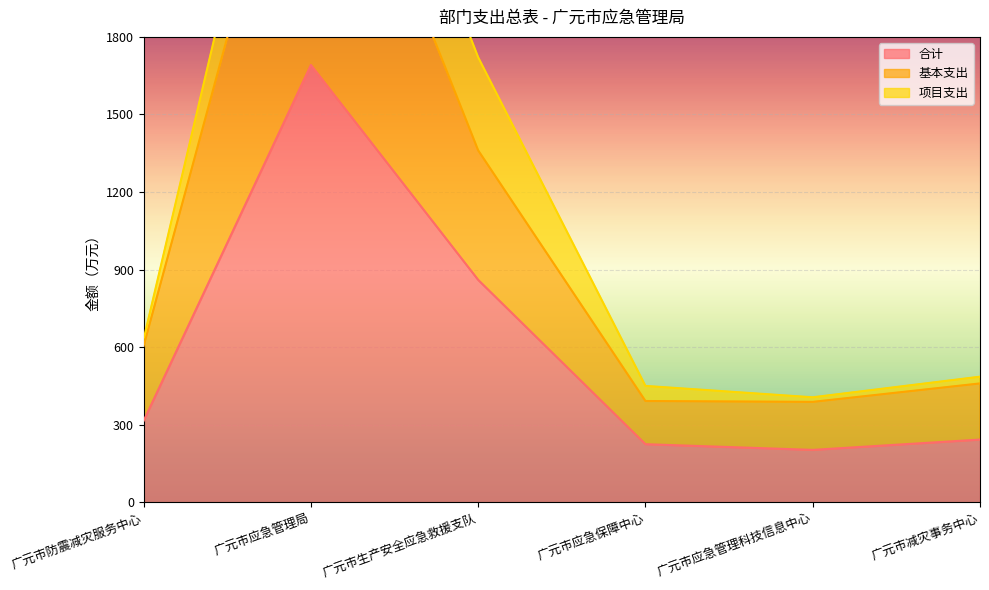

What is the difference between the maximum and minimum values in the 基本支出 series?

2602.2